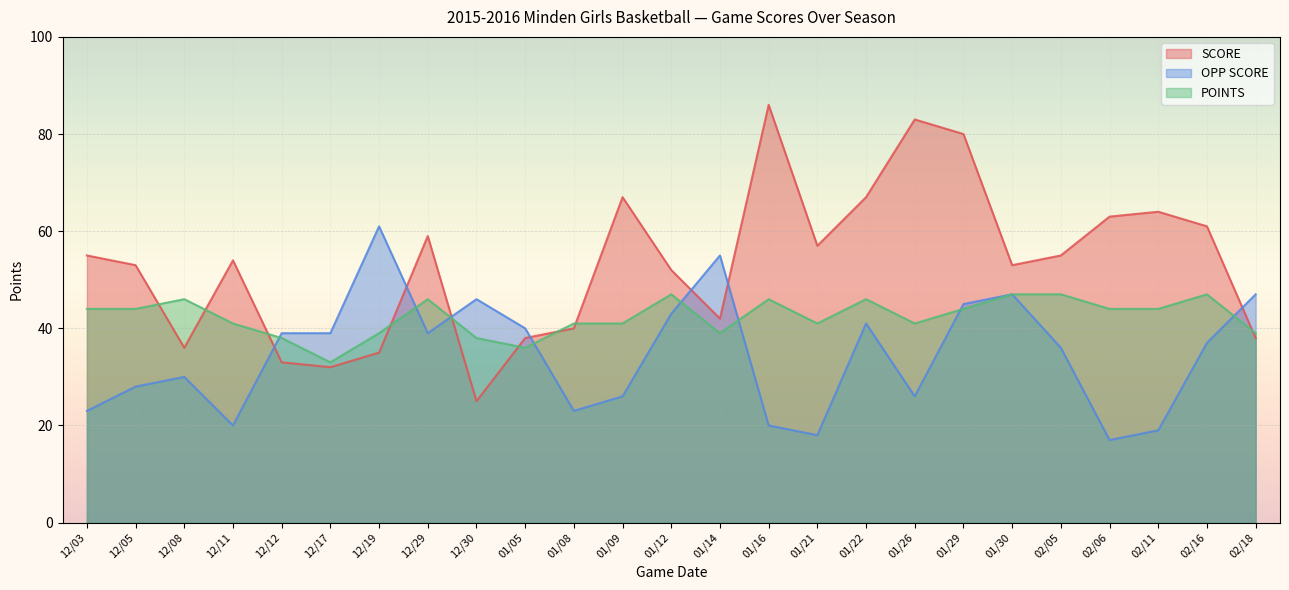

How many data points in OPP SCORE are less than 37?

12